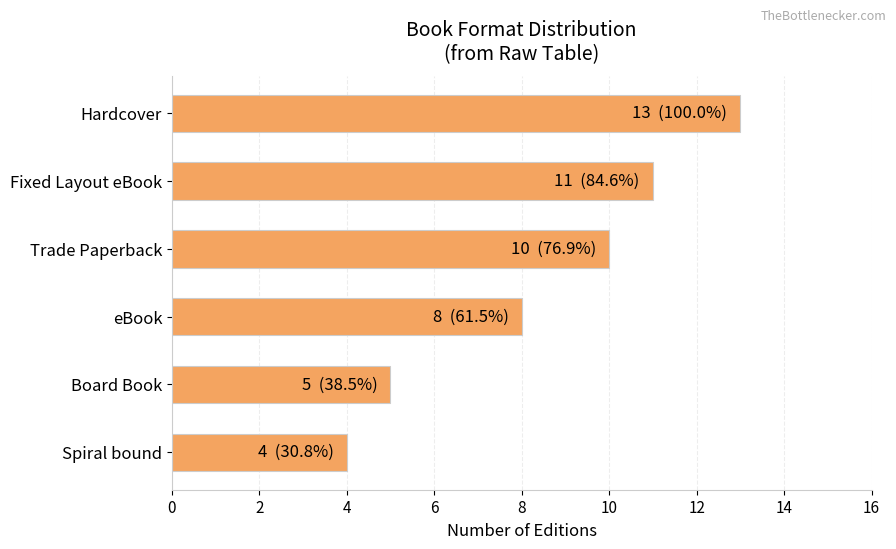

What is the label of the 6th bar from the bottom?

Hardcover